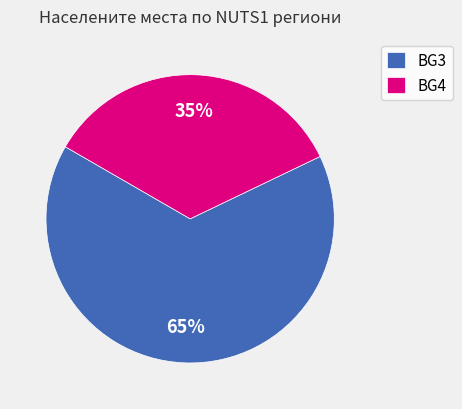

Is there any slice that represents more than half of the pie?

Yes